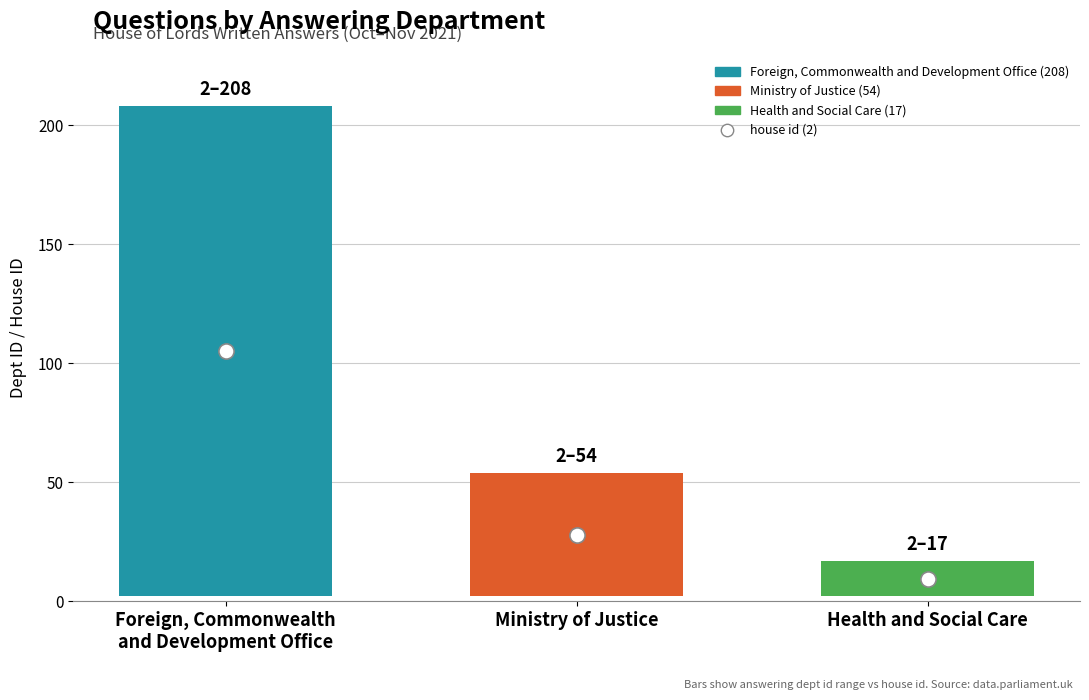

Is the value of answering dept id at Foreign, Commonwealth
and Development Office greater than the value of house id at Health and Social Care?

Yes